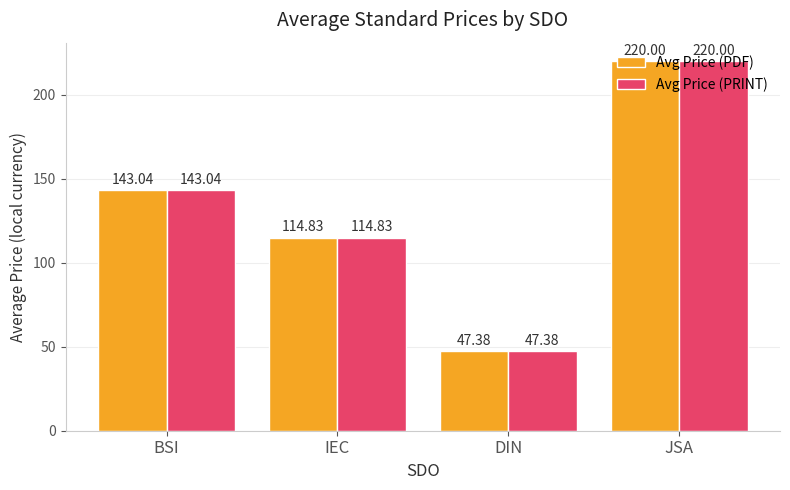

What is the difference between the Avg Price (PRINT) values at BSI and JSA?

77.0